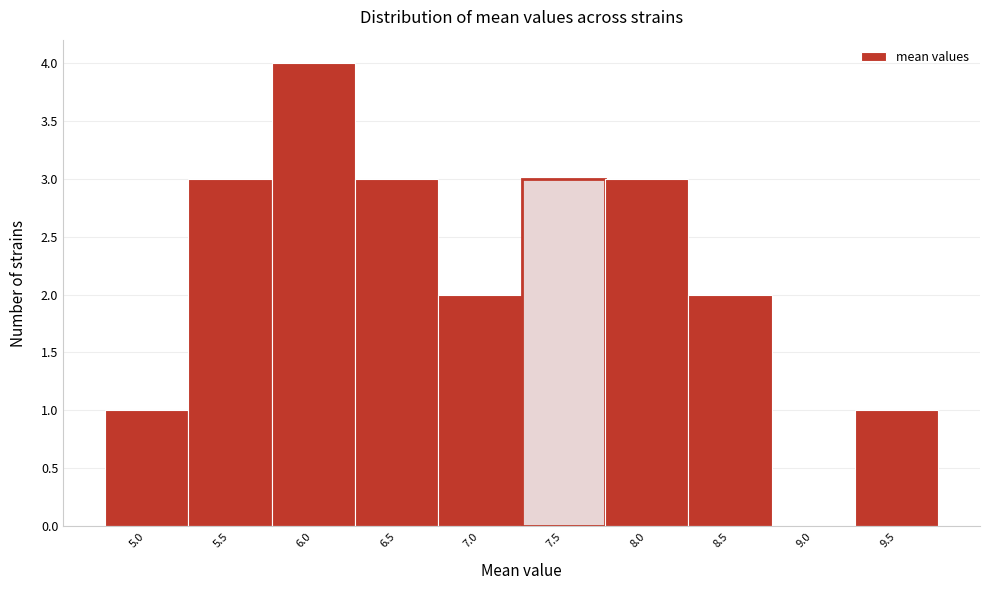

Reading left to right, transcribe all the data shown in this chart.

5.0=1	5.5=3	6.0=4	6.5=3	7.0=2	7.5=3	8.0=3	8.5=2	9.0=0	9.5=1